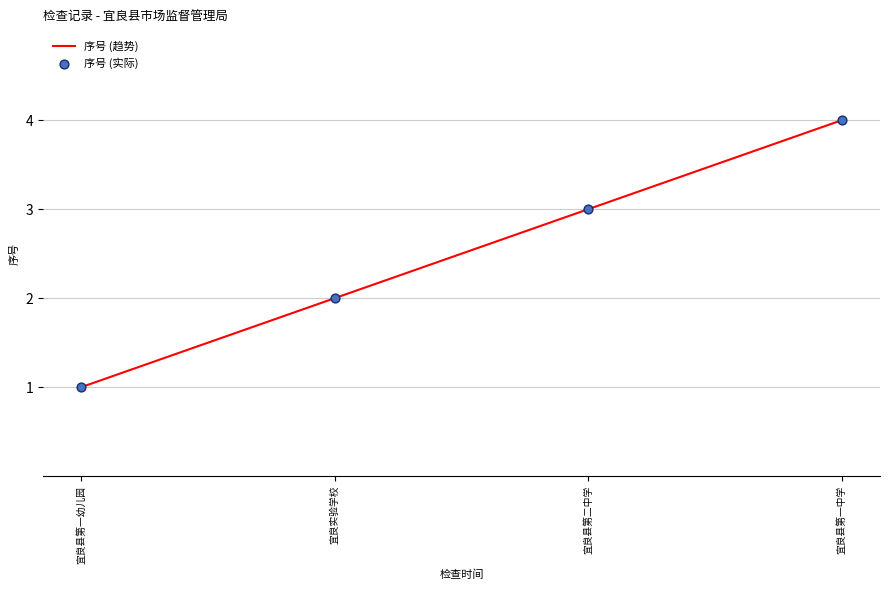

True or false: the data has more than 1 interior local peaks.

False